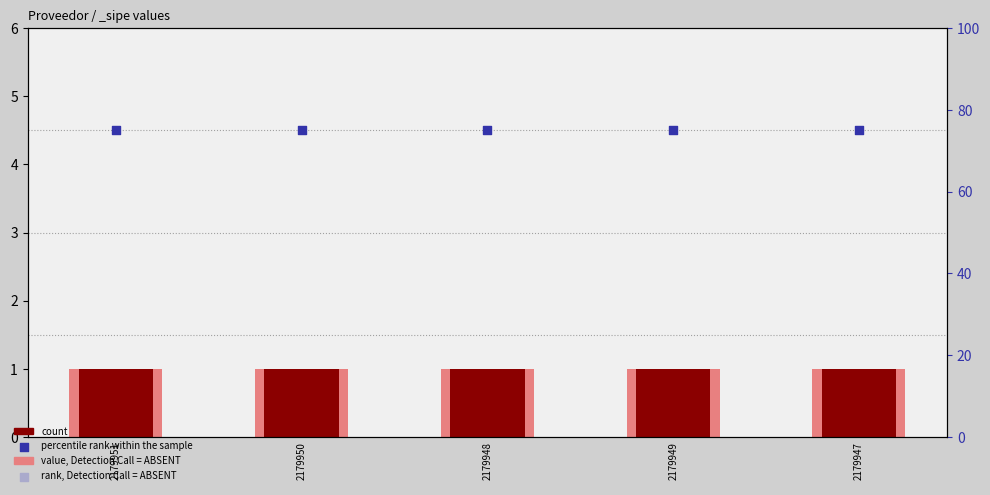

Is the value of value, Detection Call = ABSENT at 2179950 greater than the value of percentile rank within the sample at 2179948?

No